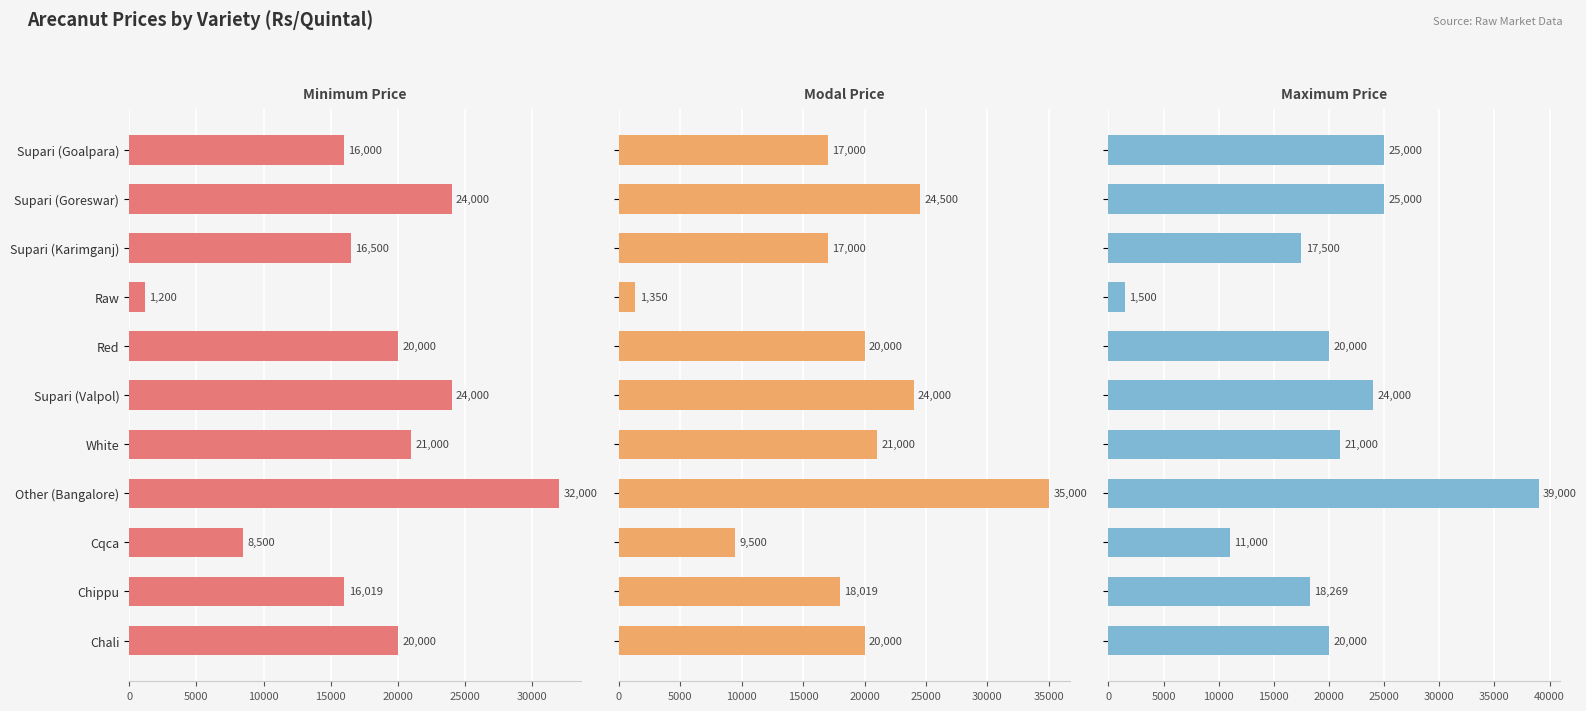

Which series has the widest spread of values?

Maximum Price